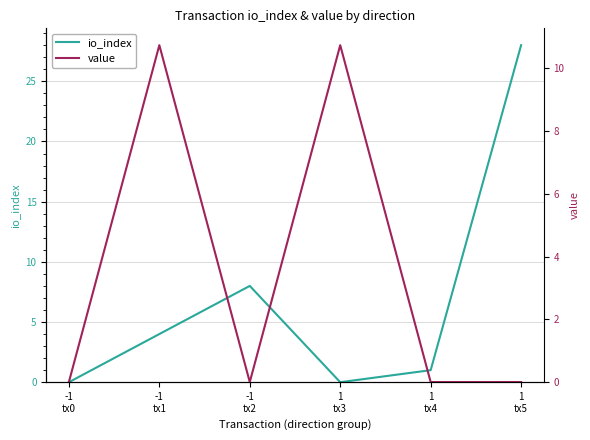

At which label does io_index reach its minimum?

-1
tx0